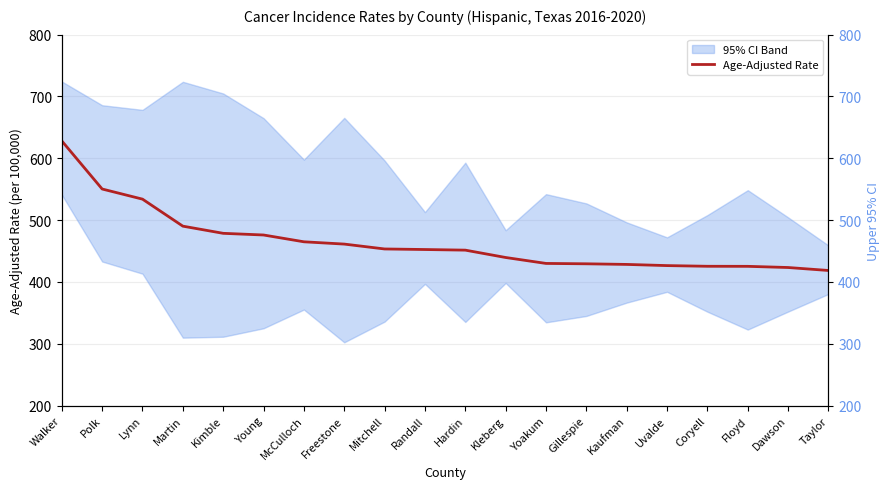

At Dawson, list the series in order from smallest to largest.

Age-Adjusted Rate, Upper 95% CI